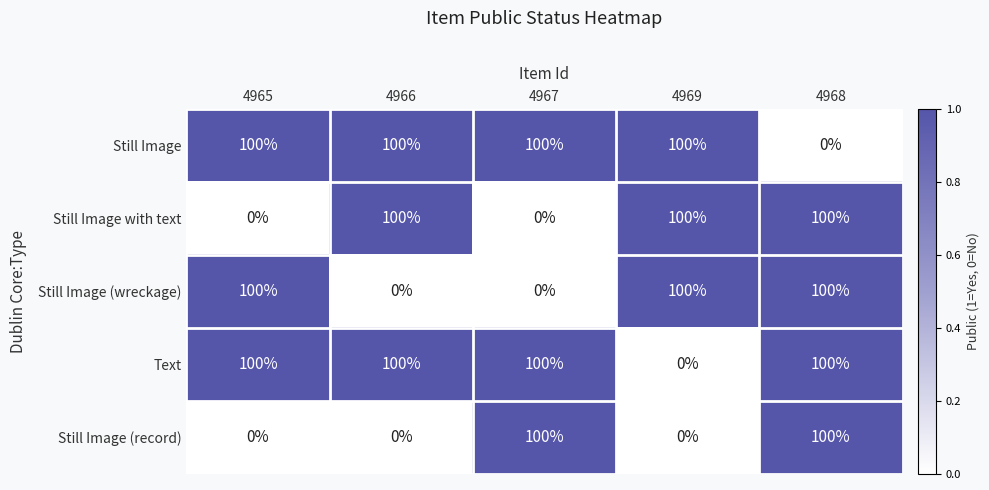

What is the total value across all series at 4965?

300